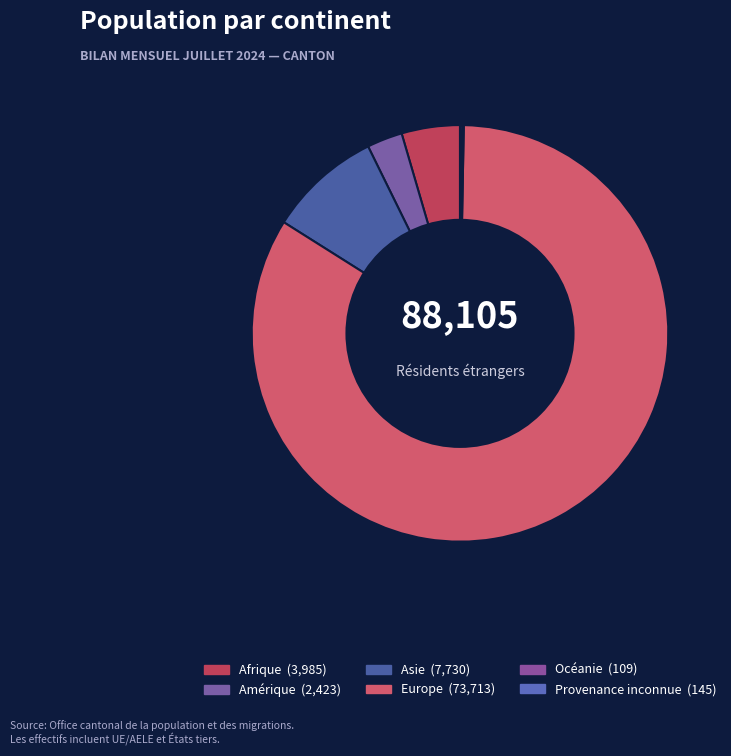

To the nearest percent, what is the combined percentage of Europe and Océanie?

84%